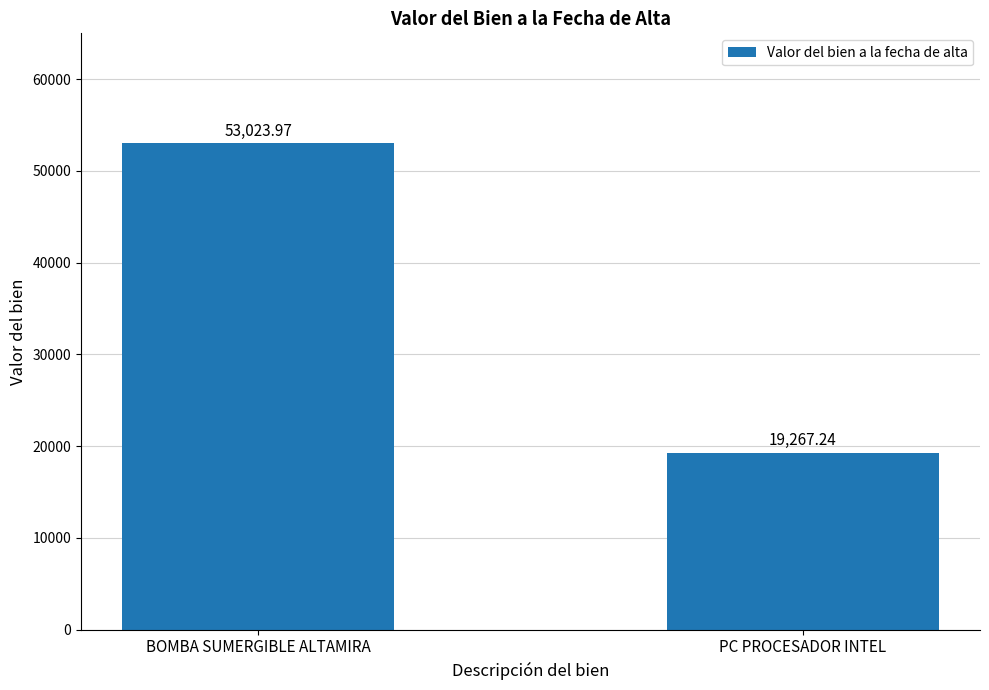

What position from the right is BOMBA SUMERGIBLE ALTAMIRA?

2